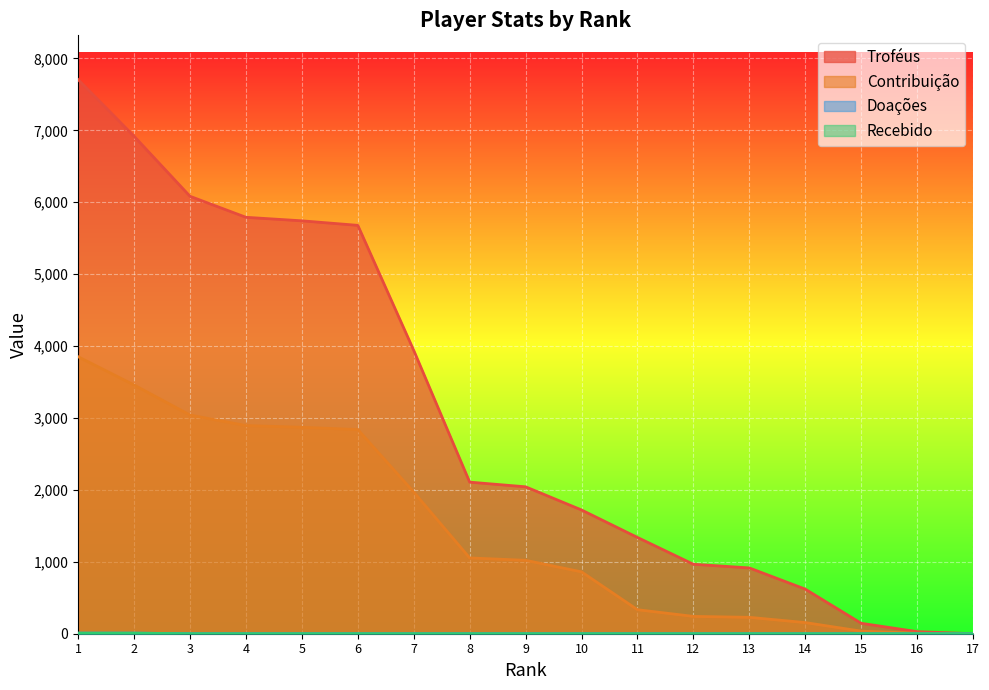

Rank the series at 14 from highest to lowest value.

Troféus, Contribuição, Doações, Recebido